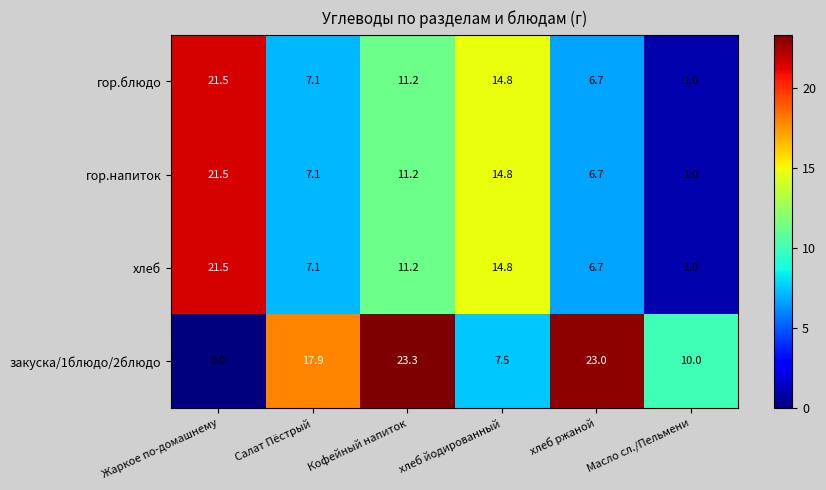

The хлеб series shows 10.5 at Салат Пёстрый. True or false?

False